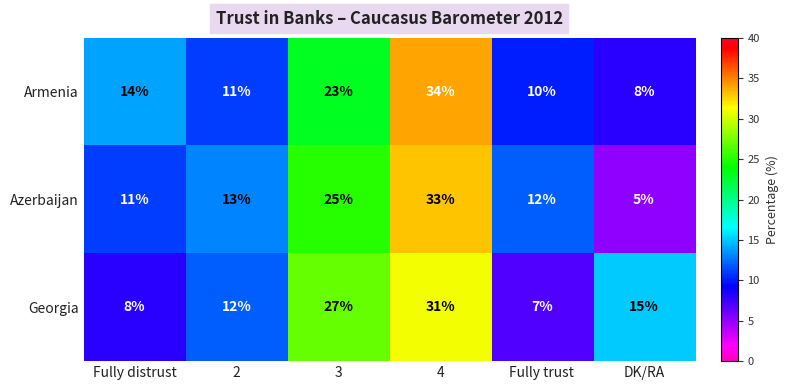

Where is Georgia nearest to the value 19?

DK/RA